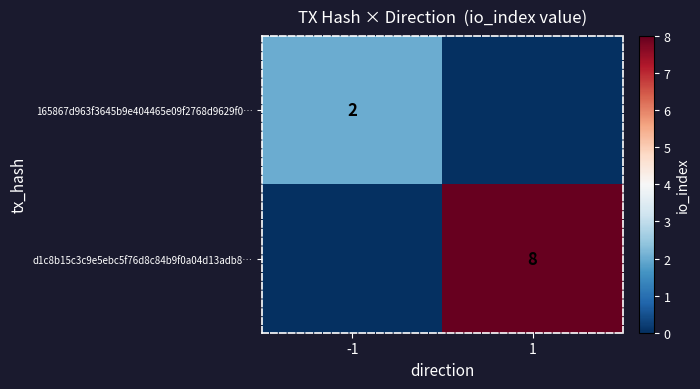

True or false: d1c8b15c3c9e5ebc5f76d8c84b9f0a04d13adb8… has a value of 3 at 1.

False